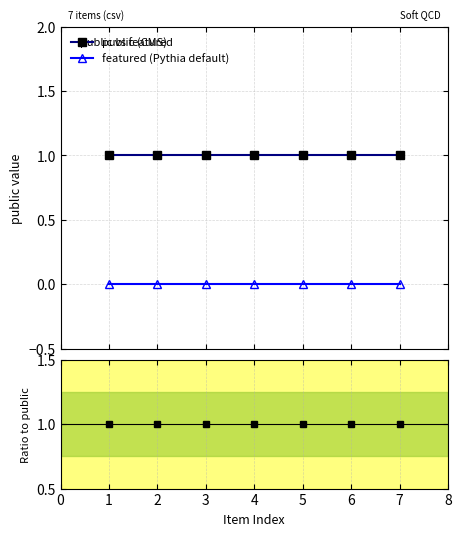

Which series has the largest range (max minus min)?

public (CMS)